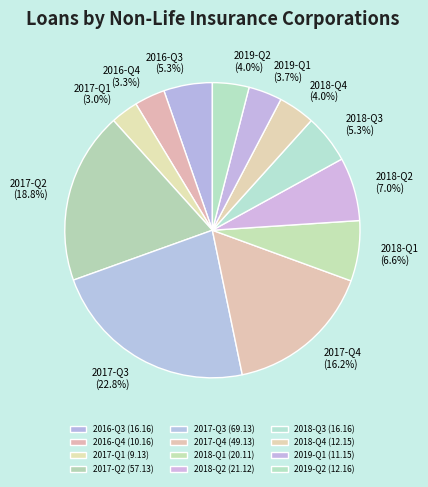

To the nearest percent, what is the combined percentage of 2019-Q1 and 2016-Q3?

9%